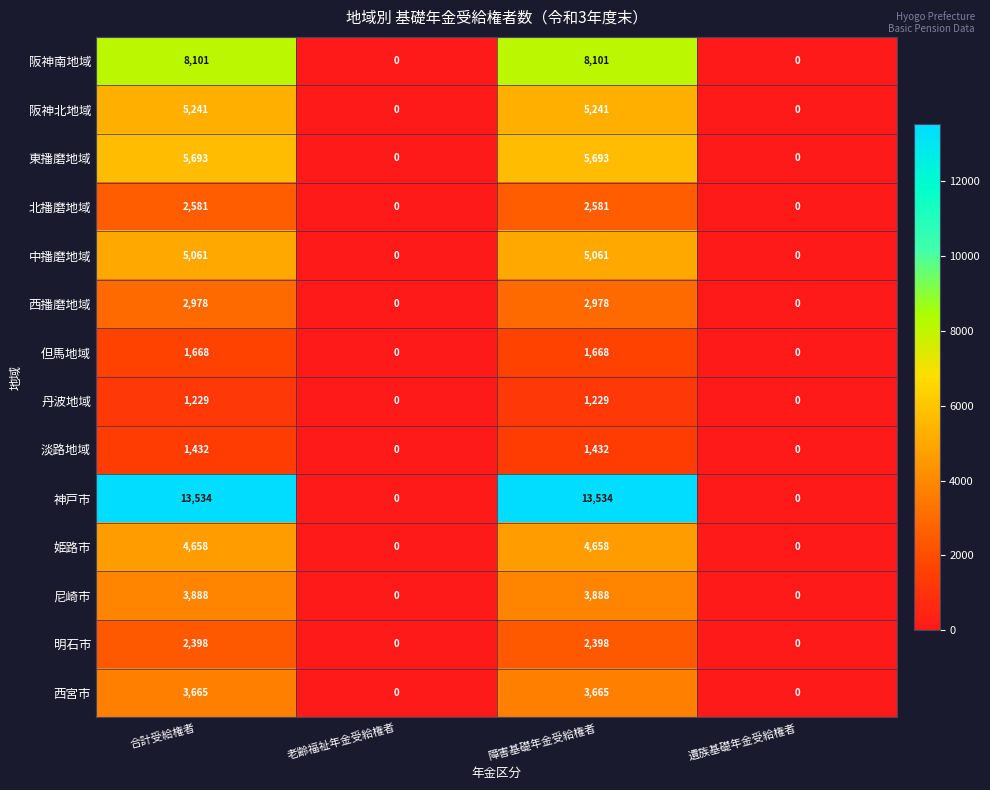

True or false: 姫路市 has a value of 0 at 遺族基礎年金受給権者.

True